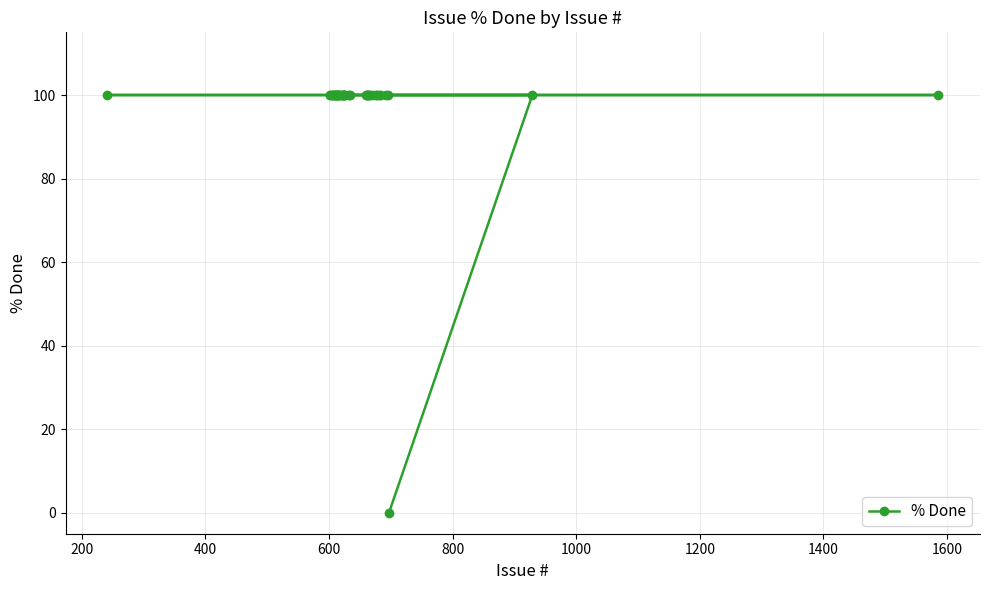

What is the greatest value displayed?

100